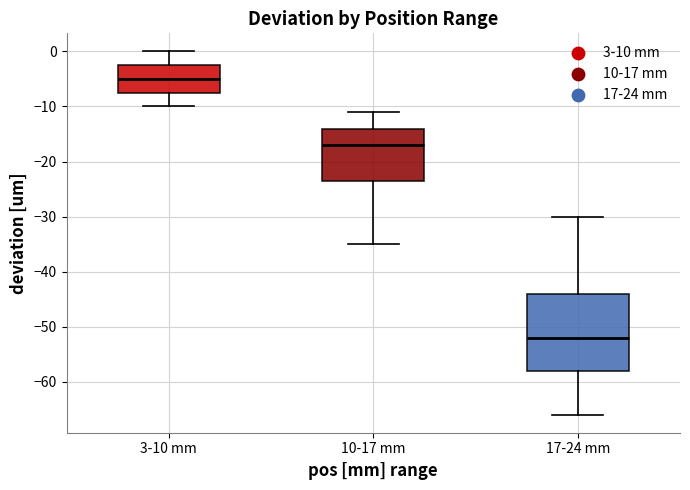

Reading left to right, read every box against the y-axis: the position of its median line, the range the box covers, and the ends of its whiskers. The values are not printed on the chart, so give them approximately, as read against the axis.

3-10 mm: median -5, box -7 to -2, whiskers -10 to 0
10-17 mm: median -17, box -23 to -14, whiskers -35 to -11
17-24 mm: median -52, box -58 to -44, whiskers -66 to -30